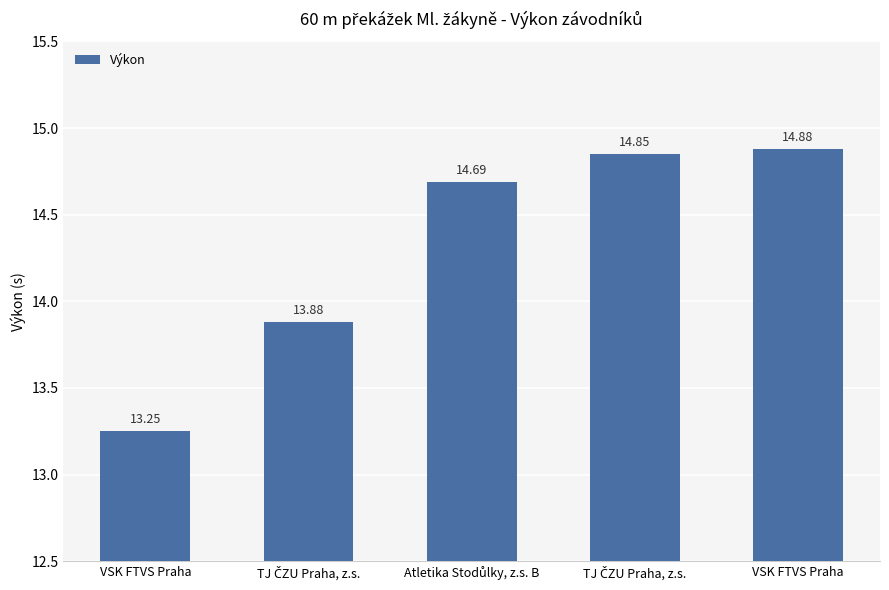

How many data points are less than 14?

2